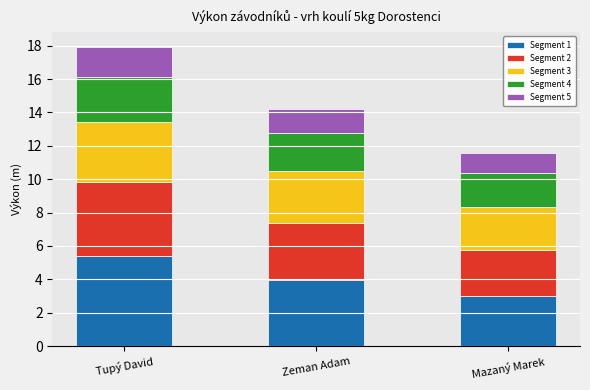

What is the difference between the Segment 1 values at Mazaný Marek and Tupý David?

2.4